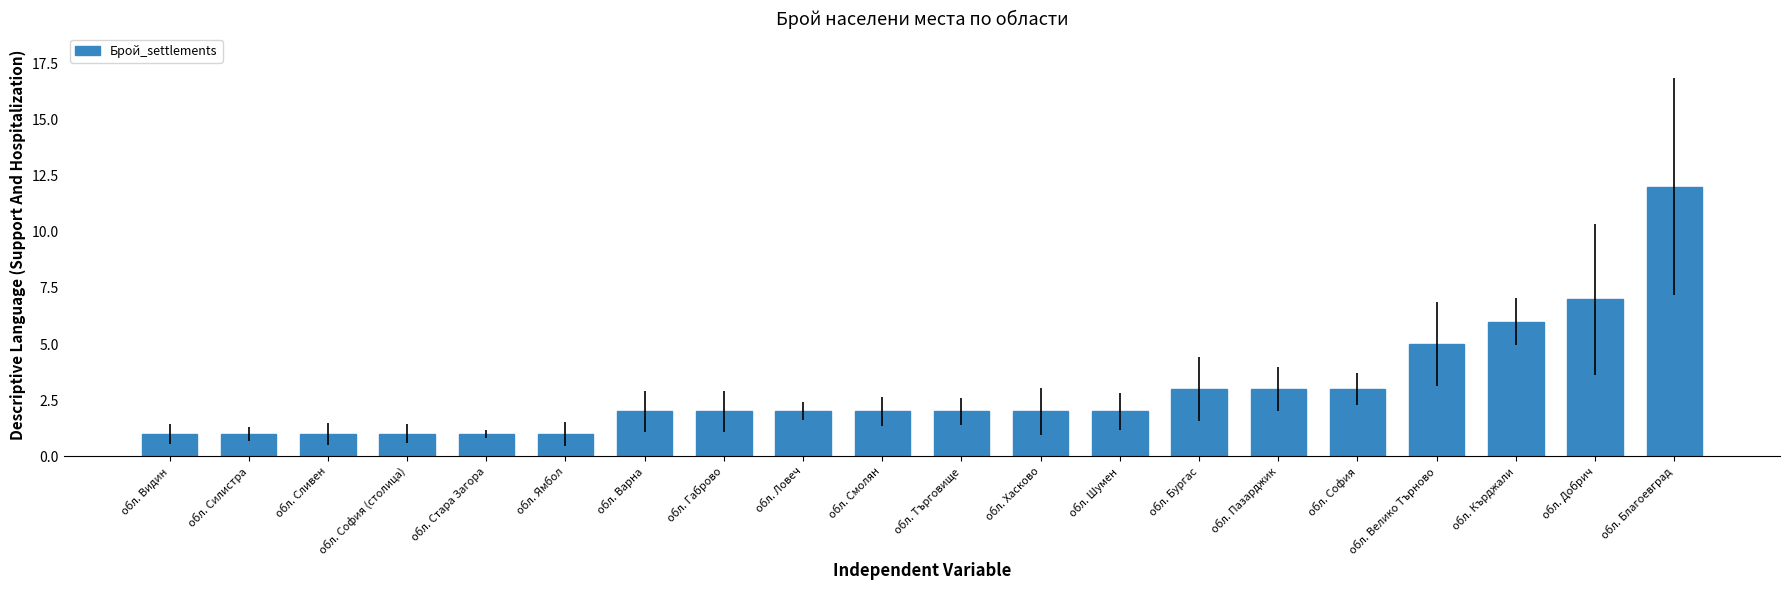

What is the ratio of the value at обл. Велико Търново to the value at обл. Хасково?

2.5